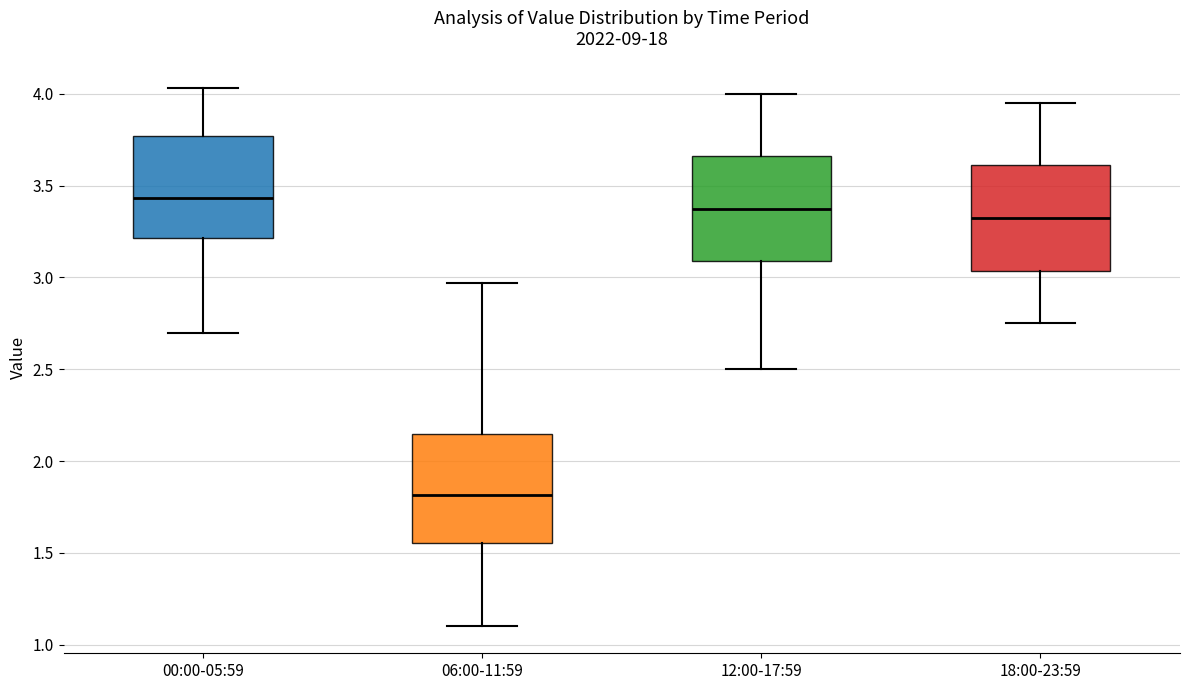

Which box's median line is the lowest?

06:00-11:59